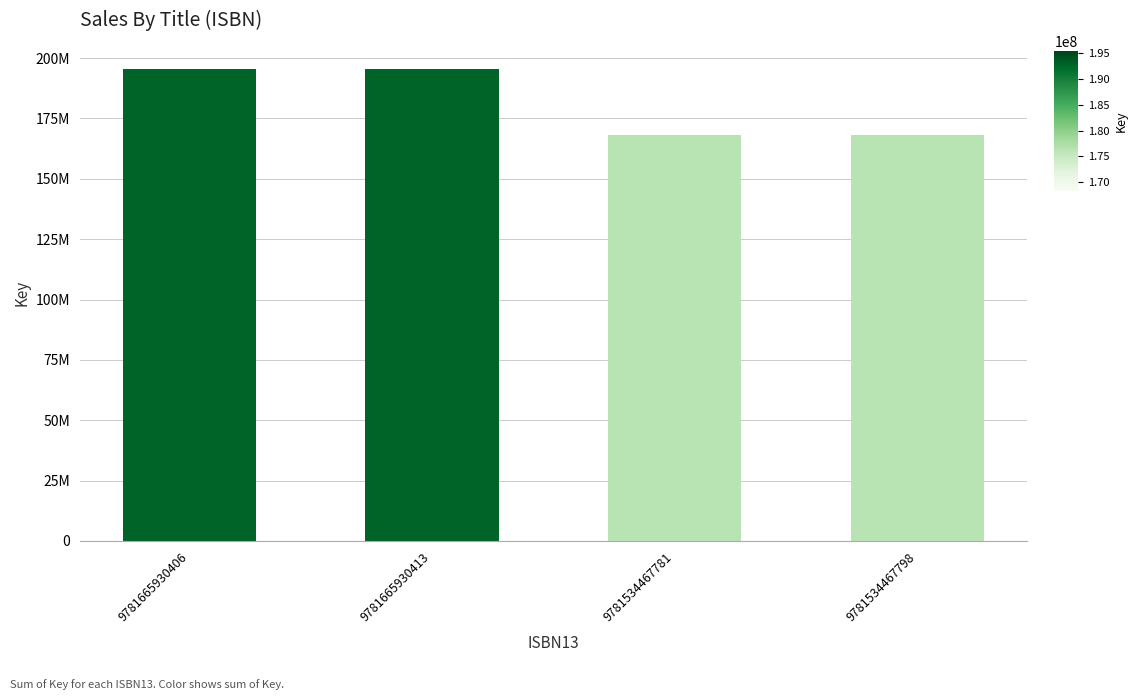

The value at 9781534467781 is 100675515. True or false?

False